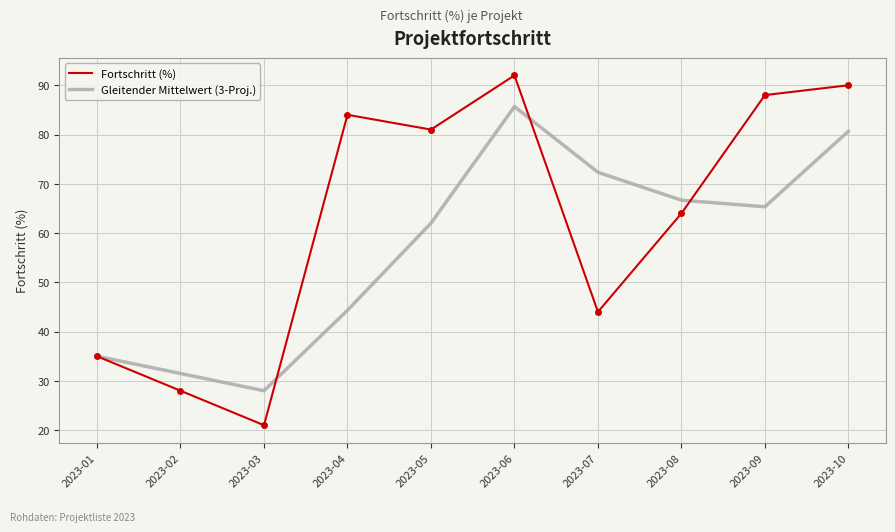

Rank the categories by Gleitender Mittelwert (3-Proj.) value from highest to lowest.

2023-06, 2023-10, 2023-07, 2023-08, 2023-09, 2023-05, 2023-04, 2023-01, 2023-02, 2023-03